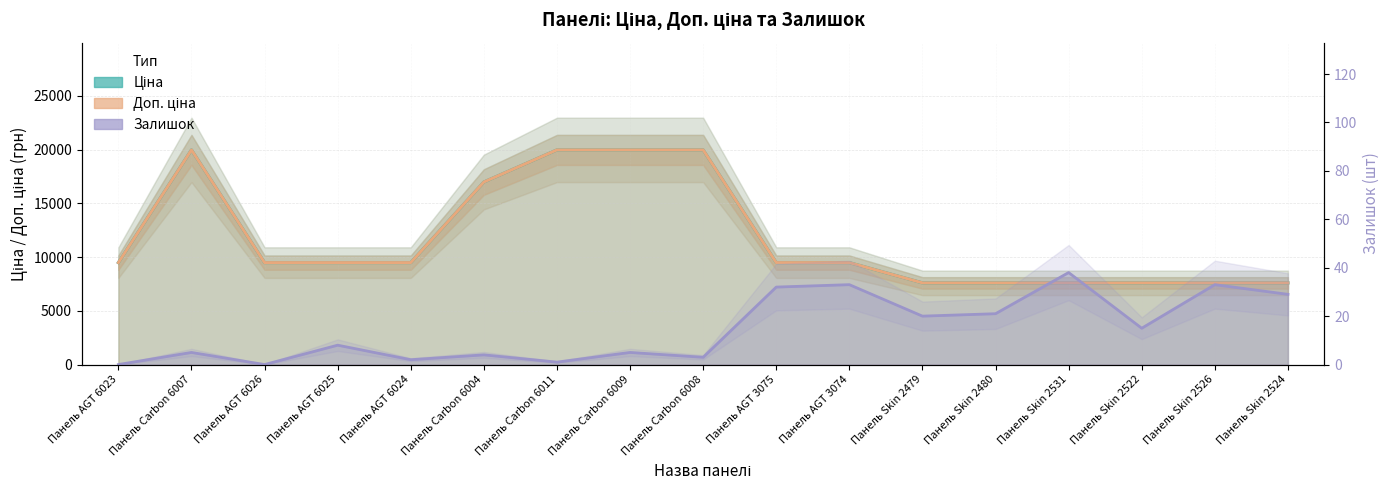

Which category has the lowest value across all series?

Панель AGT 6023